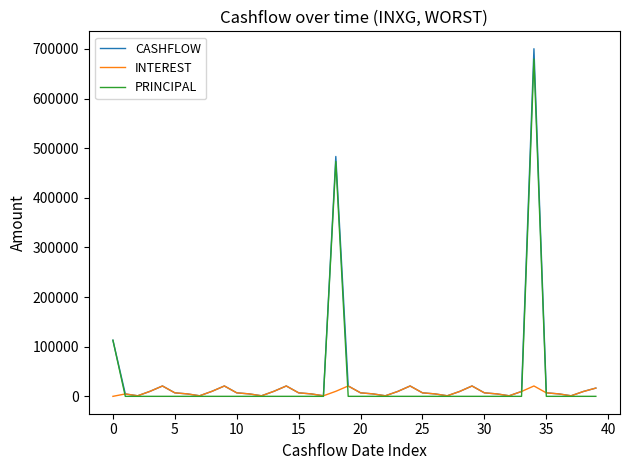

What is the greatest value displayed?

700439.9